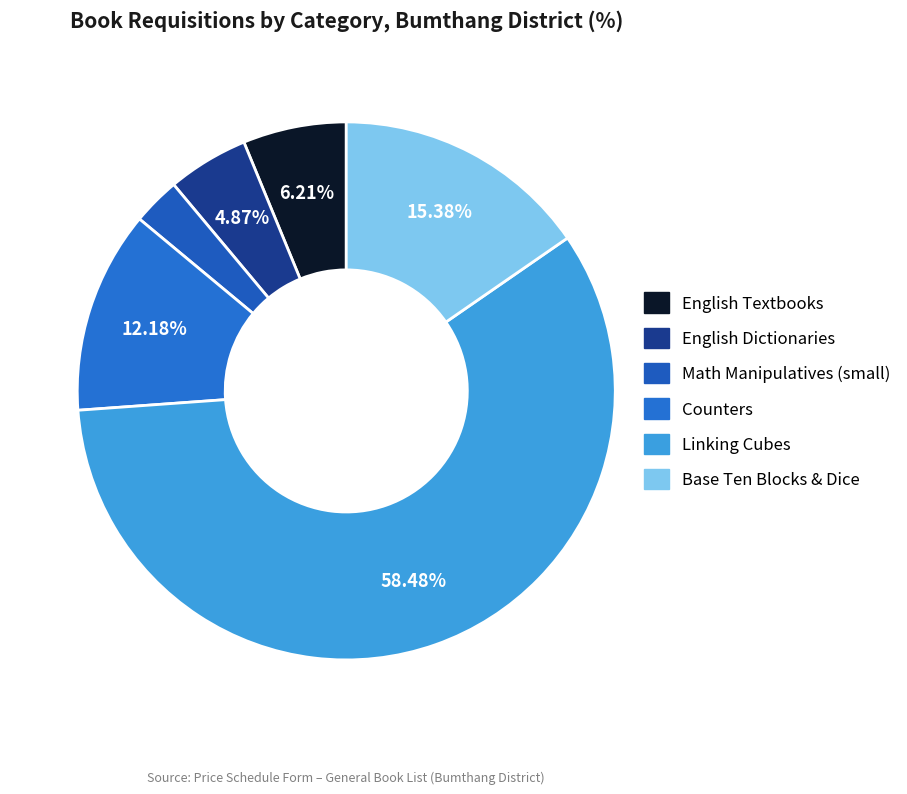

How many slices are in this pie chart?

6